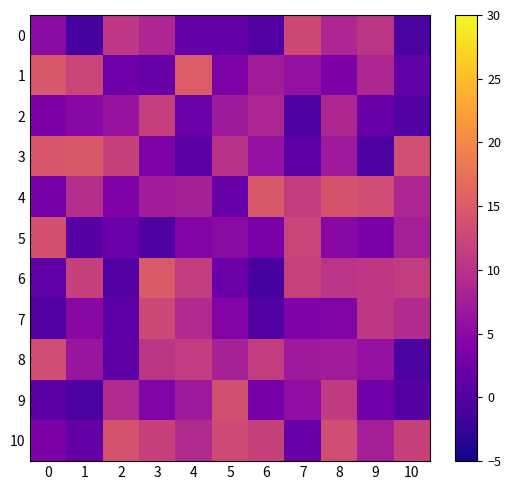

At how many categories does at least one series exceed 14?

6